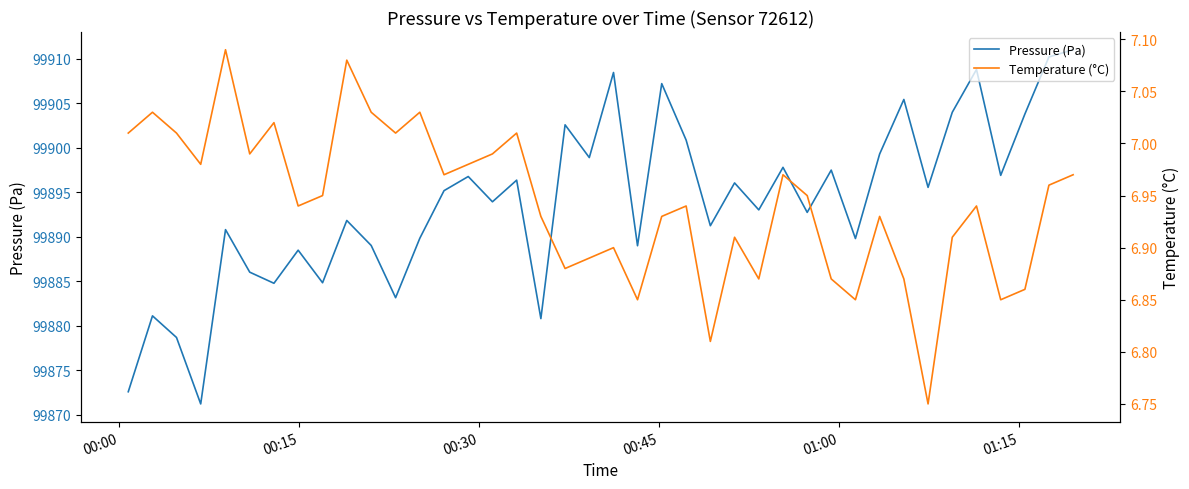

Rank the series by their maximum value, from highest to lowest.

Pressure (Pa), Temperature (°C)